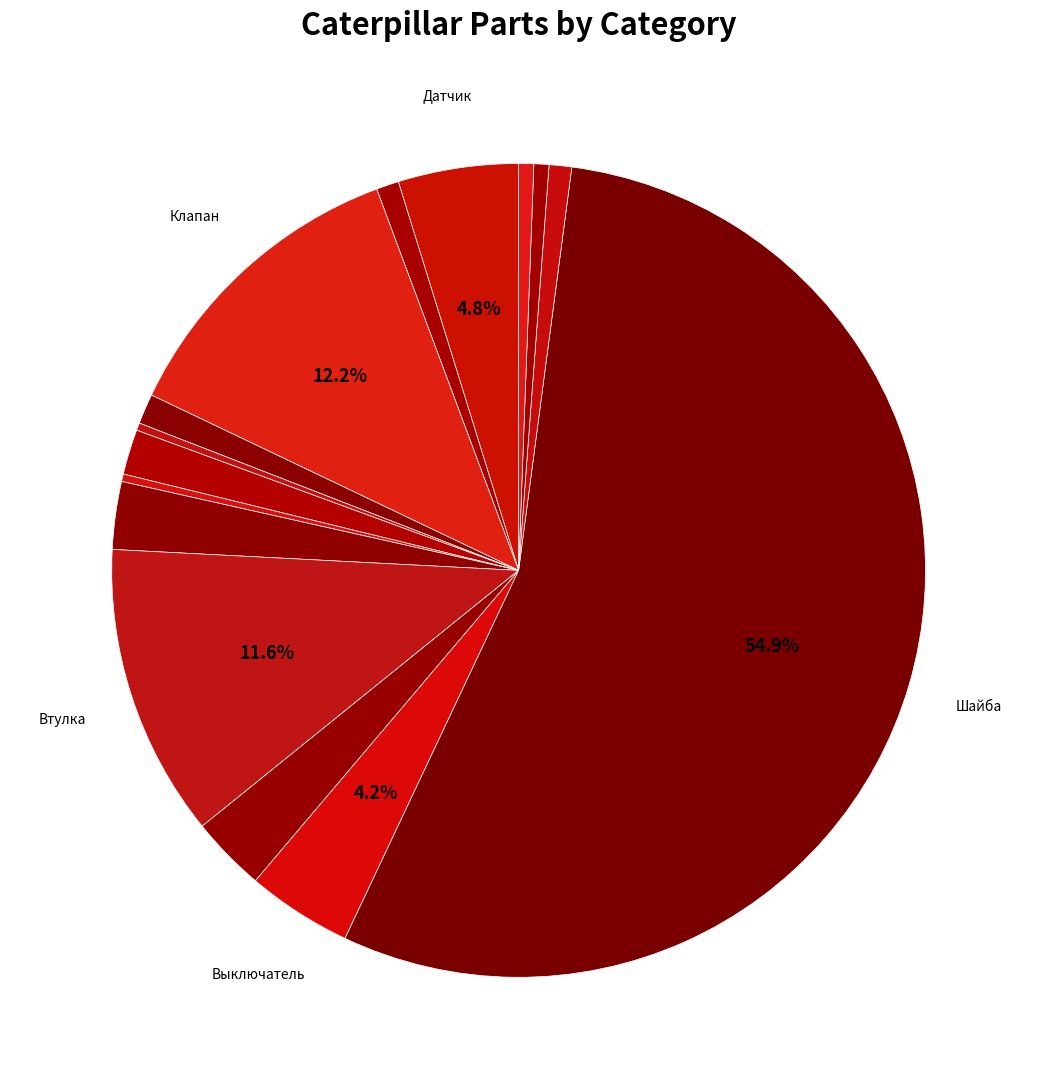

Which category has the smallest portion of the pie?

Хомут